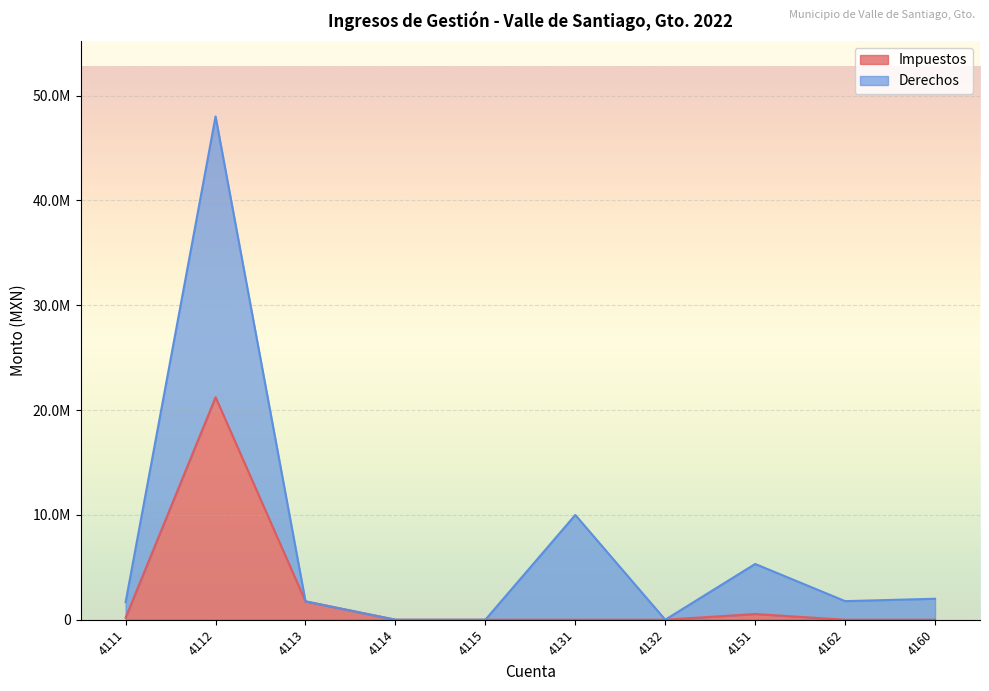

List the labels in order of Impuestos value, smallest first.

4114, 4115, 4131, 4132, 4162, 4160, 4111, 4151, 4113, 4112